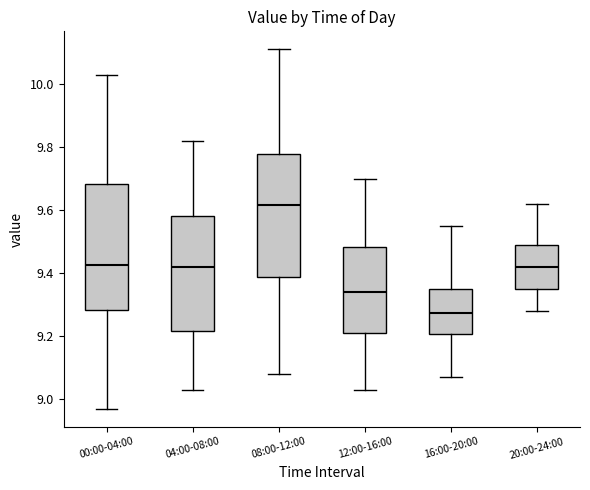

Reading left to right, transcribe this box plot: for each box, give where its median line is, the range the box spans, and where its two whiskers end, as read against the y-axis. The values are not printed on the chart, so give them approximately, as read against the axis.

00:00-04:00: median 9.42, box 9.28 to 9.68, whiskers 8.98 to 10.04
04:00-08:00: median 9.42, box 9.22 to 9.58, whiskers 9.04 to 9.82
08:00-12:00: median 9.62, box 9.38 to 9.78, whiskers 9.08 to 10.12
12:00-16:00: median 9.34, box 9.22 to 9.48, whiskers 9.04 to 9.70
16:00-20:00: median 9.28, box 9.20 to 9.36, whiskers 9.08 to 9.56
20:00-24:00: median 9.42, box 9.36 to 9.50, whiskers 9.28 to 9.62